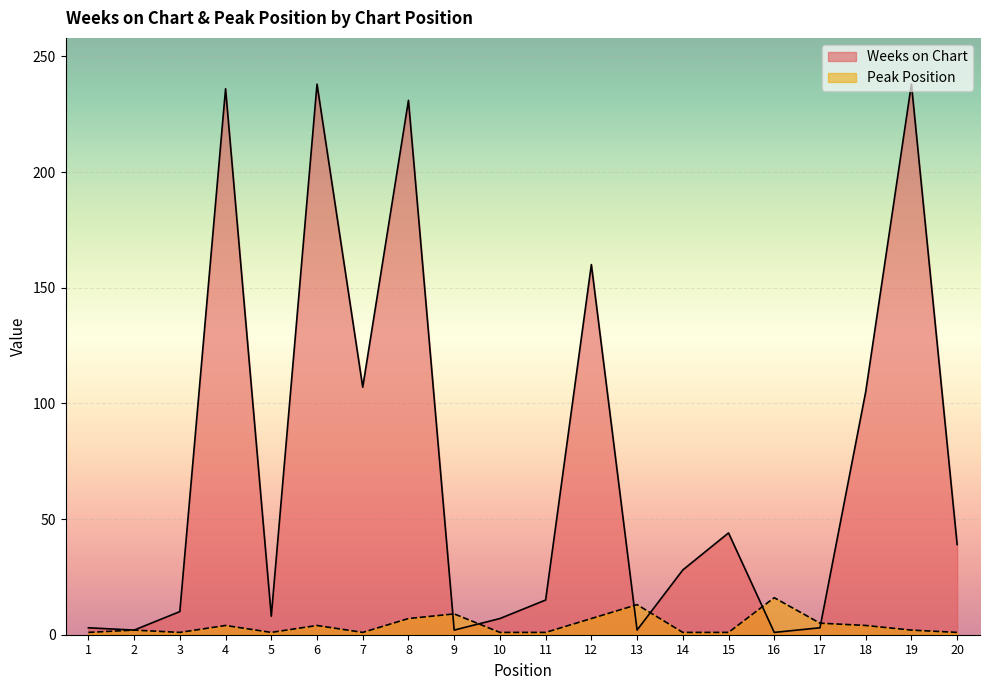

Where is Peak Position nearest to the value 8?

8